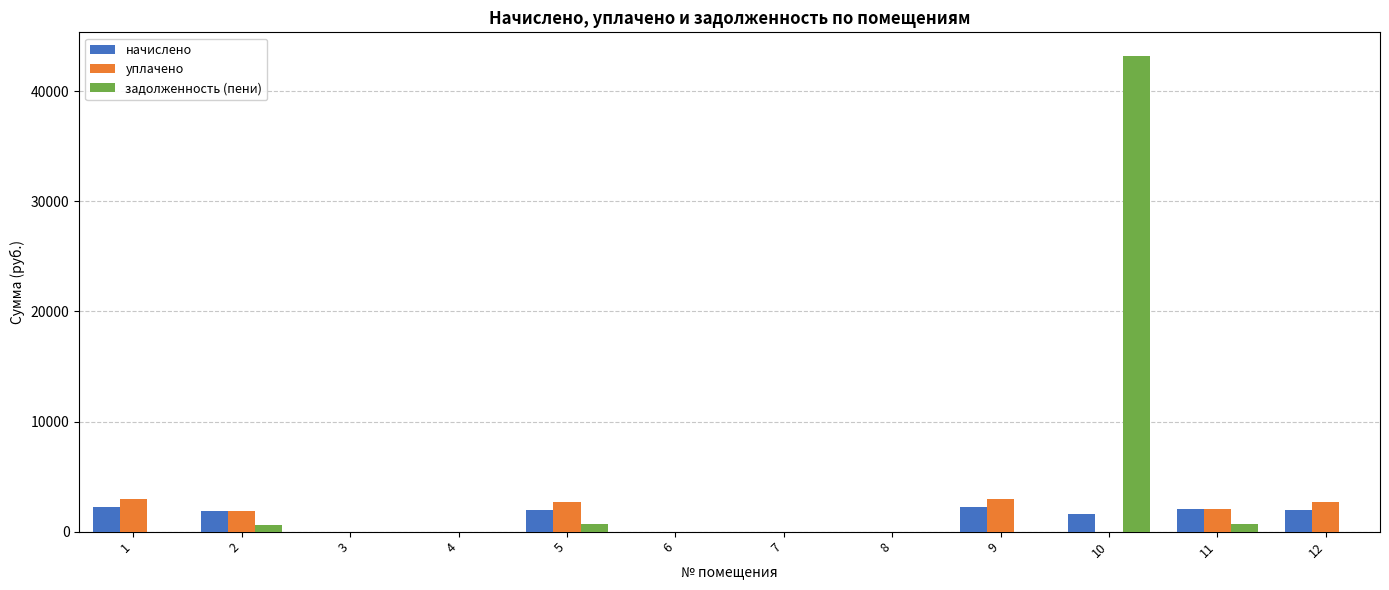

What is the maximum value shown in the chart?

43193.0